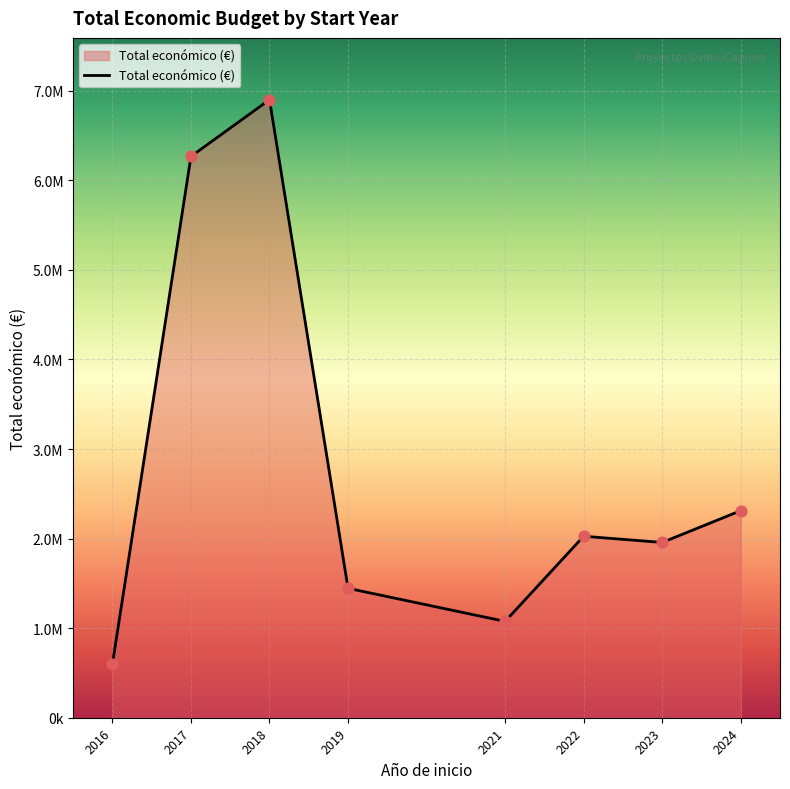

What is the change in value from 2017 to 2018?

+633138